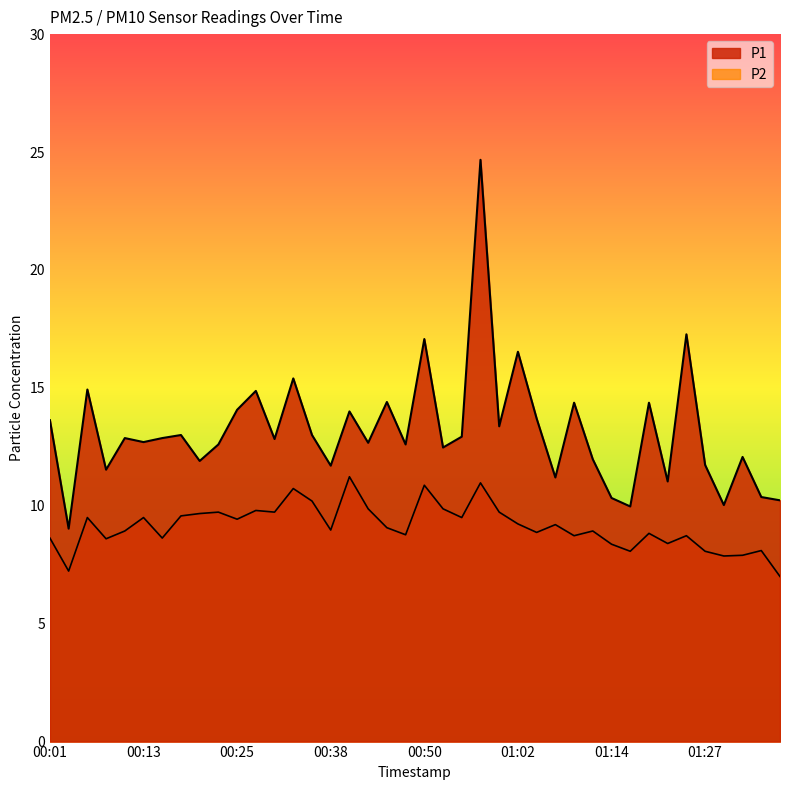

Which series changed the most between 00:28 and 00:42?

P1